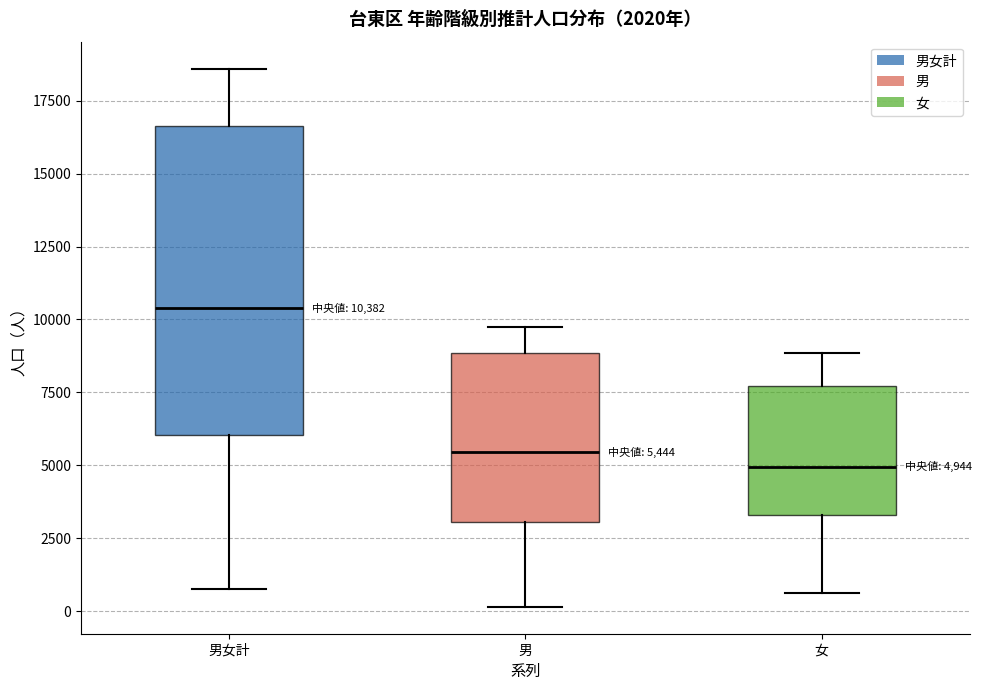

Which box has the highest median line?

男女計